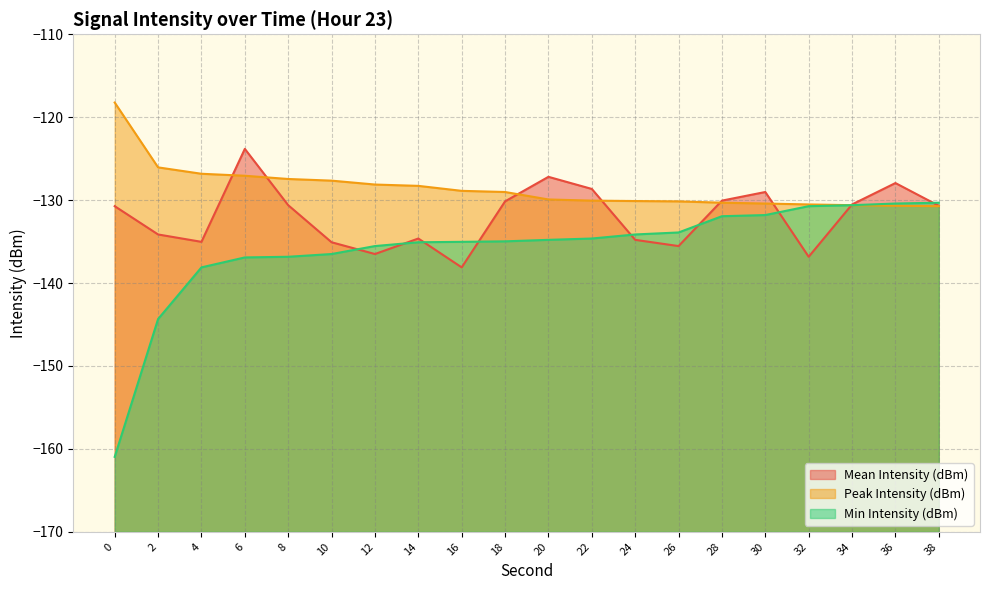

At which label does Min Intensity (dBm) first exceed -134?

26